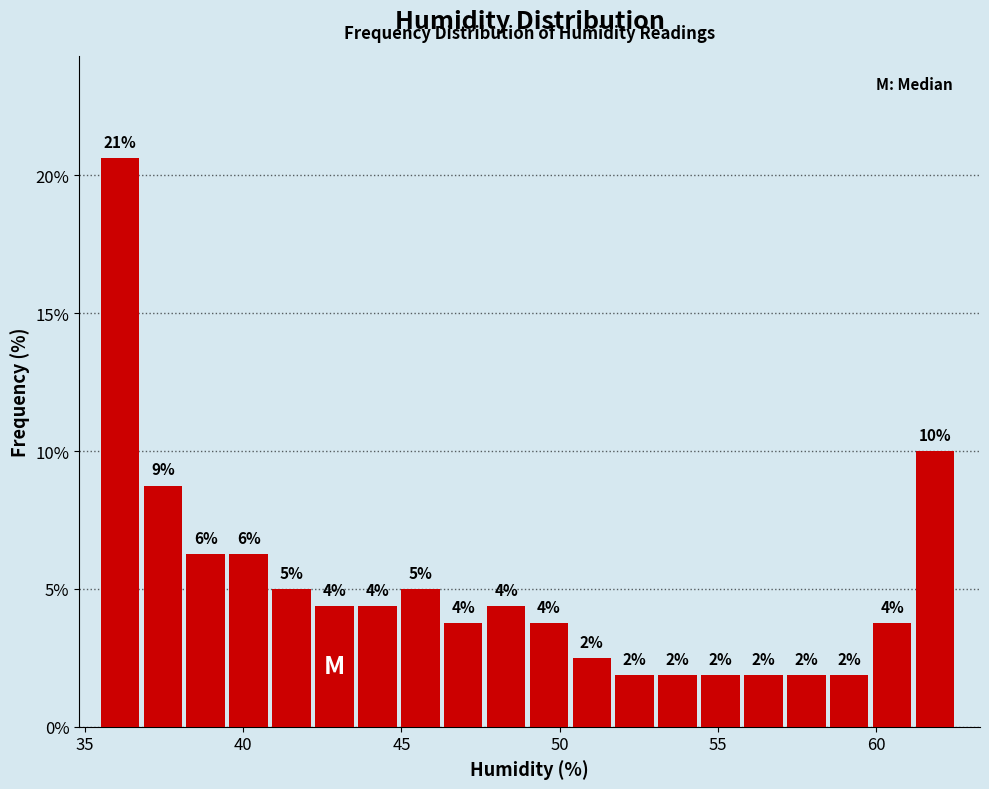

Around what value on the x-axis is the tallest bar? Give the approximate position of its centre, as read against the axis.

36.0